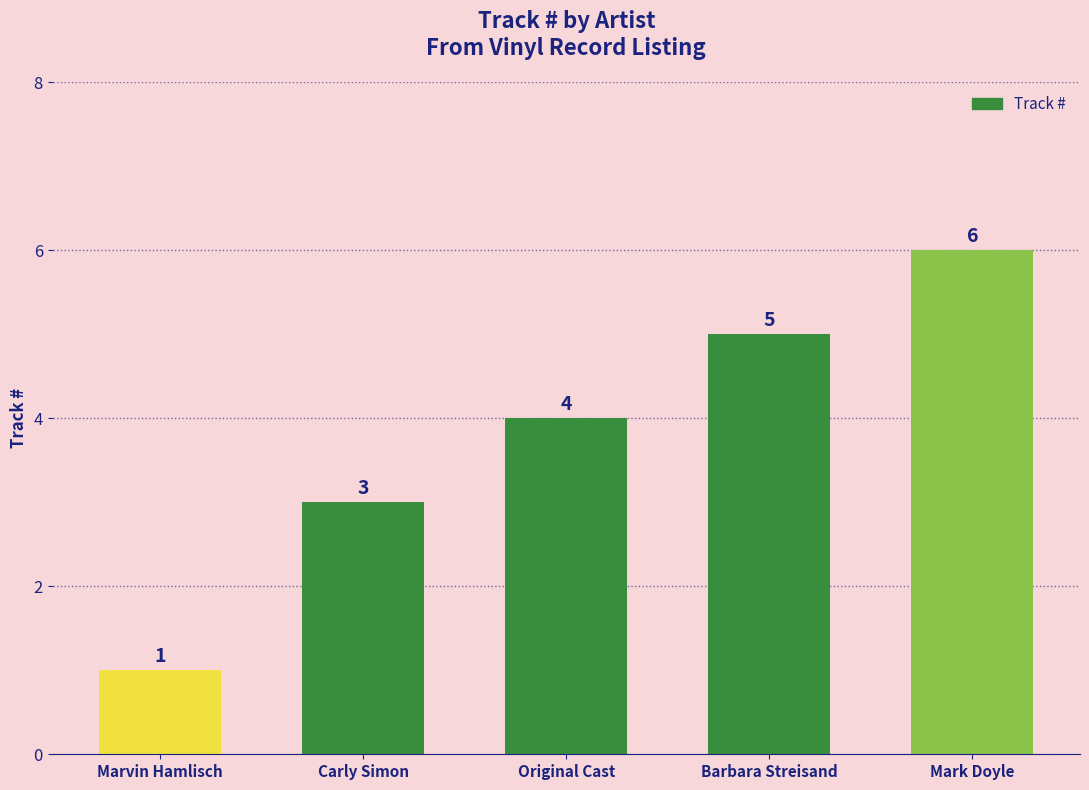

True or false: the data shows 5 at Barbara Streisand.

True